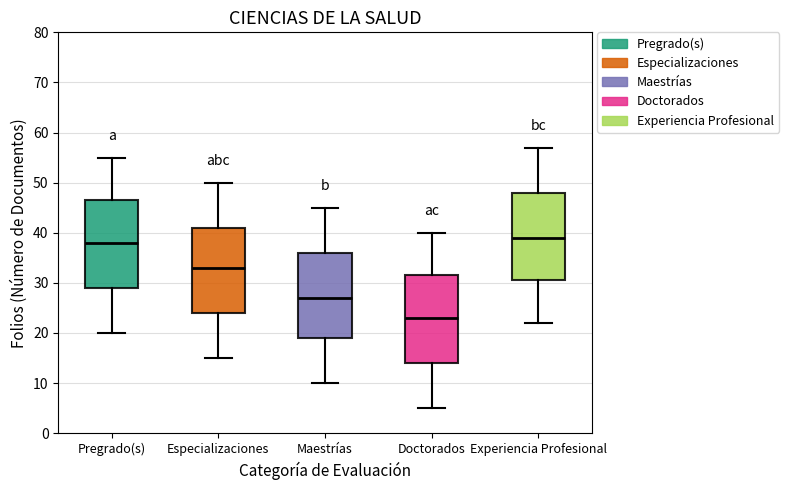

Reading left to right, transcribe this box plot: for each box, give where its median line is, the range the box spans, and where its two whiskers end, as read against the y-axis. The values are not printed on the chart, so give them approximately, as read against the axis.

Pregrado(s): median 38, box 29 to 47, whiskers 20 to 55
Especializaciones: median 33, box 24 to 41, whiskers 15 to 50
Maestrías: median 27, box 19 to 36, whiskers 10 to 45
Doctorados: median 23, box 14 to 32, whiskers 5 to 40
Experiencia Profesional: median 39, box 31 to 48, whiskers 22 to 57